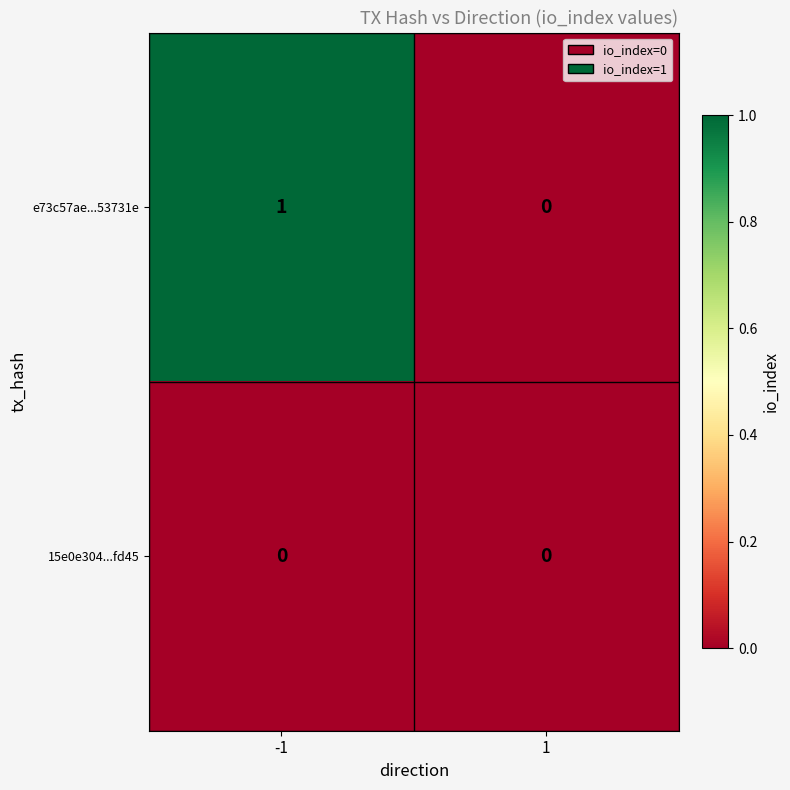

Which series changed the most between -1 and 1?

e73c57ae...53731e